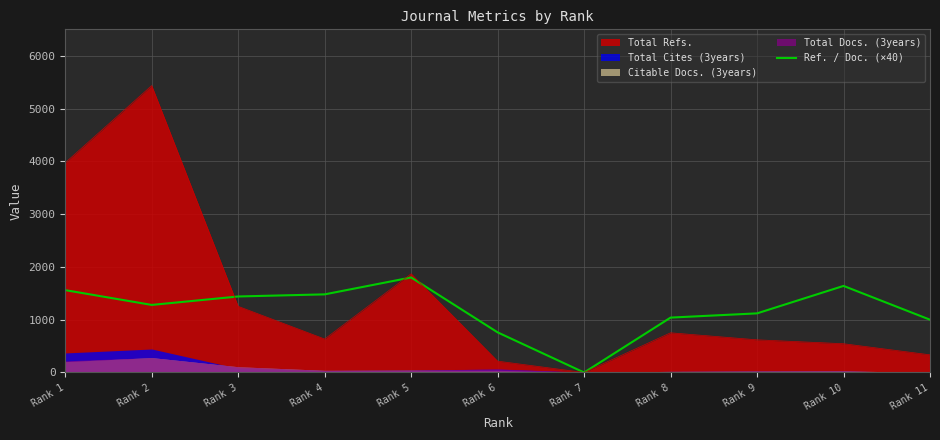

Does the chart display data point markers on the line(s)?

No